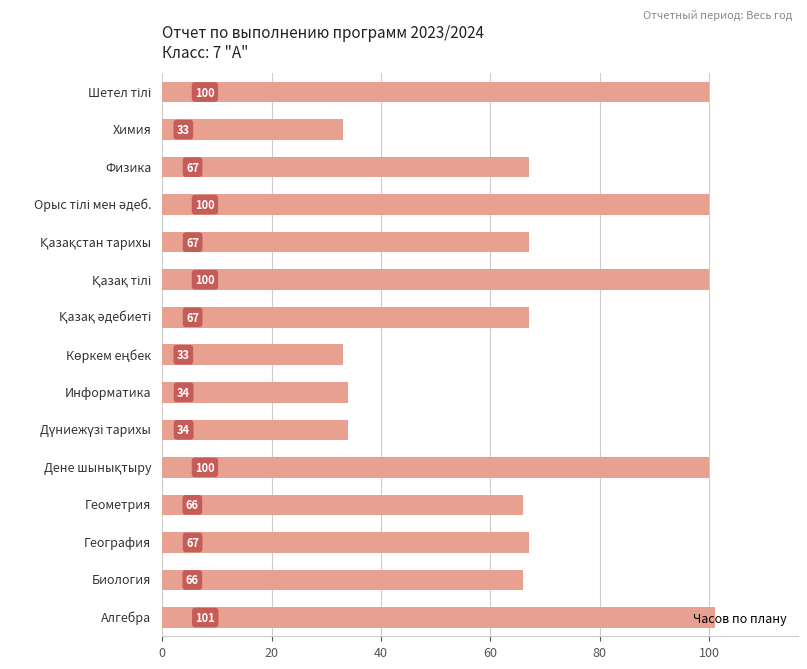

What is the difference between the maximum and minimum values?

68